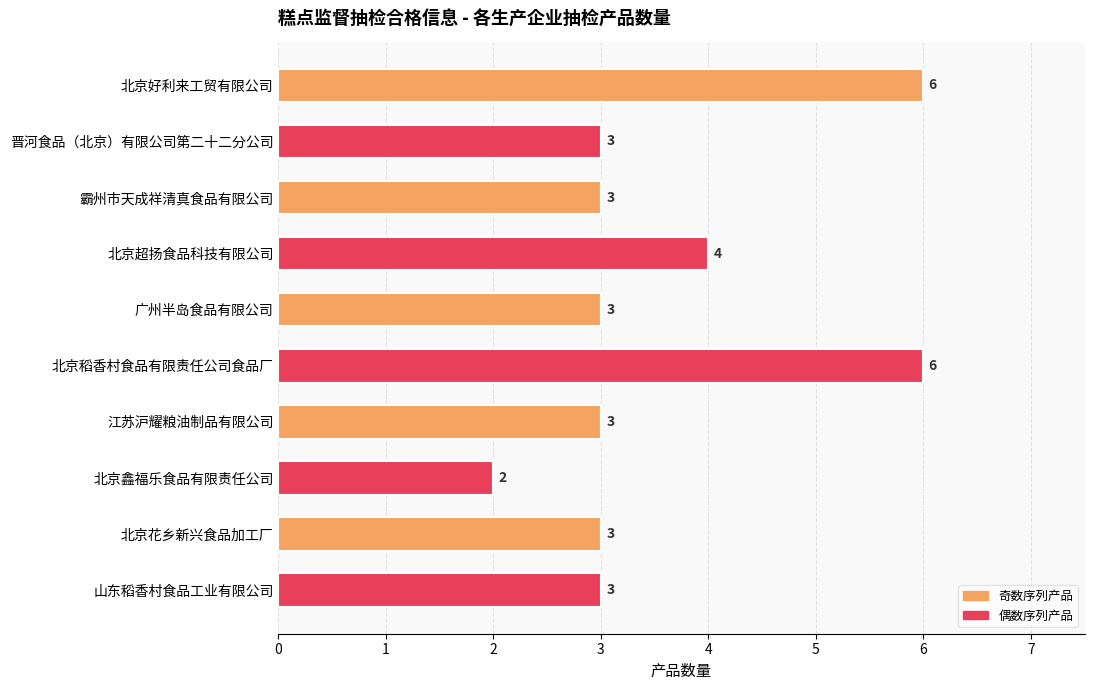

Reading top to bottom, list all the values displayed in this chart.

北京好利来工贸有限公司=6	晋河食品（北京）有限公司第二十二分公司=3	霸州市天成祥清真食品有限公司=3	北京超扬食品科技有限公司=4	广州半岛食品有限公司=3	北京稻香村食品有限责任公司食品厂=6	江苏沪耀粮油制品有限公司=3	北京鑫福乐食品有限责任公司=2	北京花乡新兴食品加工厂=3	山东稻香村食品工业有限公司=3